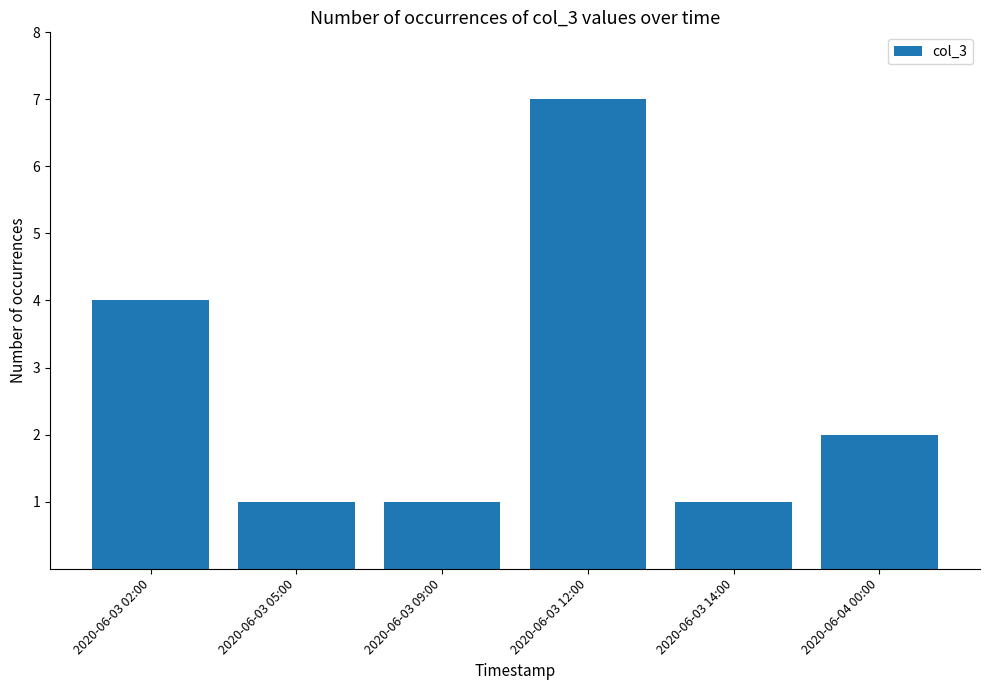

What is the label of the 3rd bar from the right?

2020-06-03 12:00